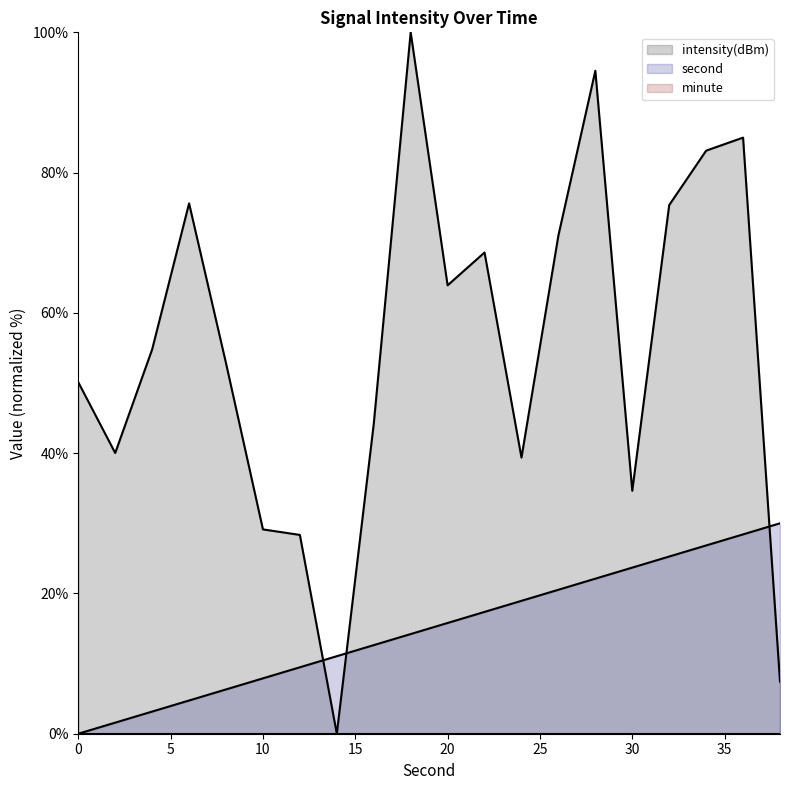

How many data points in intensity(dBm) are less than 54?

10